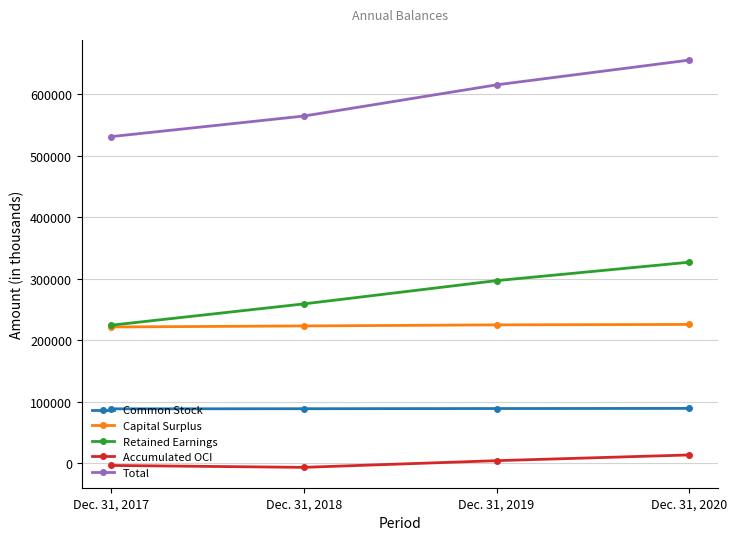

At which label does Retained Earnings reach its minimum?

Dec. 31, 2017